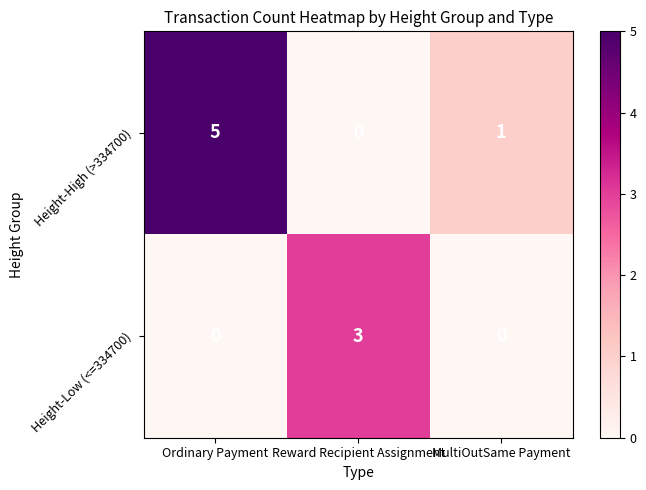

Count the number of data series in this chart.

2